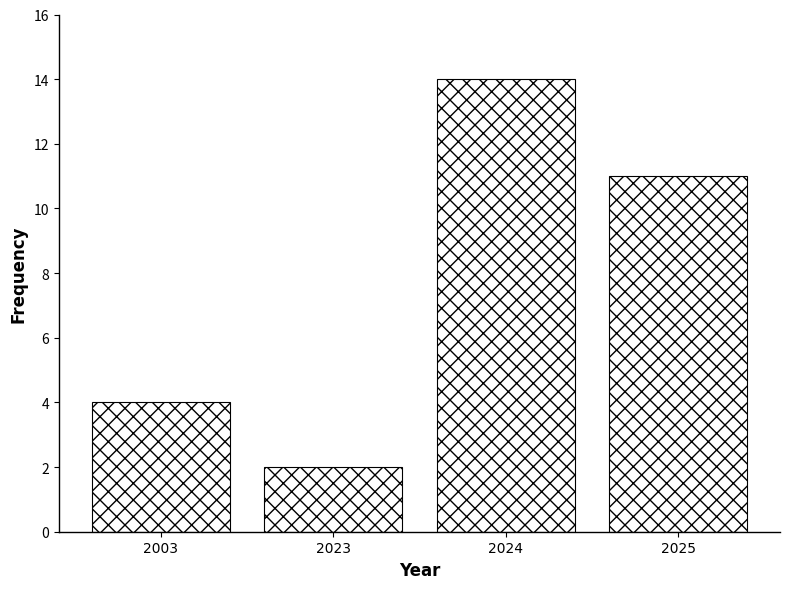

Reading left to right, what are all the values shown in this chart?

2003=4	2023=2	2024=14	2025=11